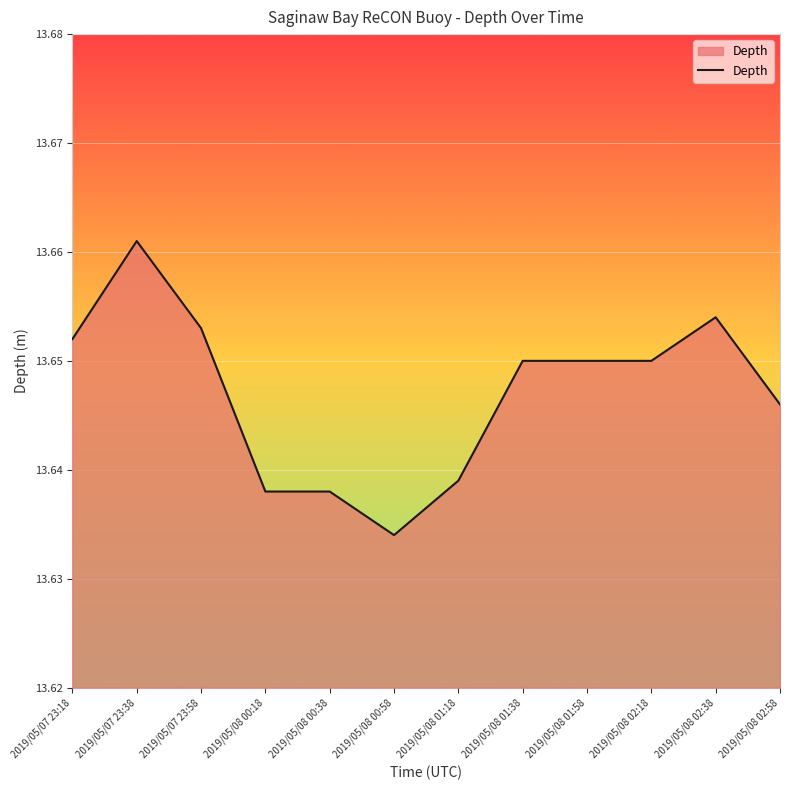

Which category has the highest value across all series?

2019/05/07 23:38